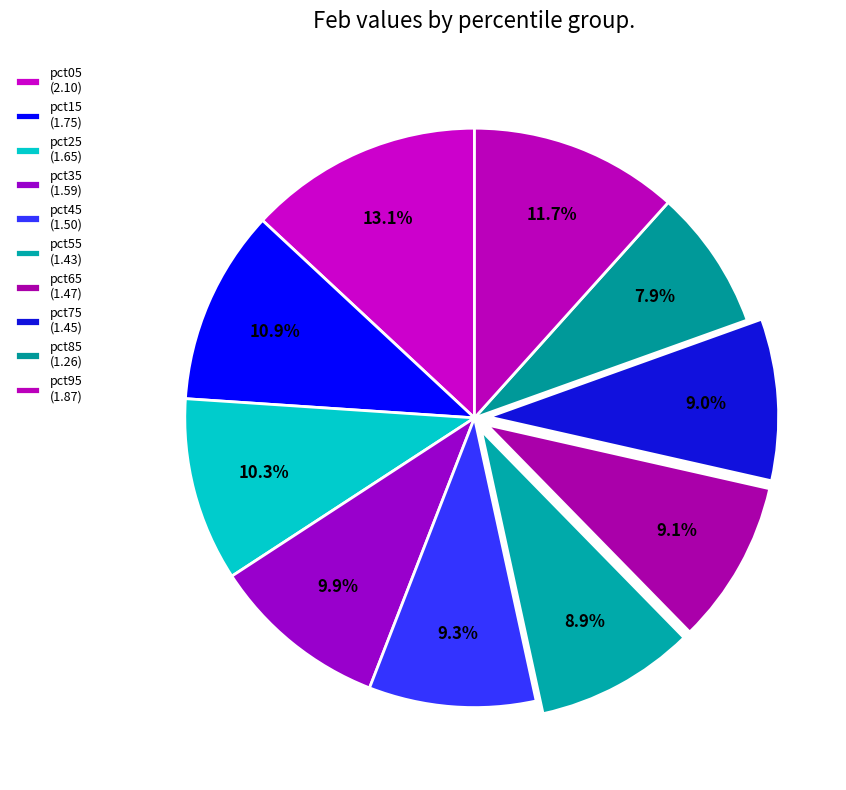

How many slices are in this pie chart?

10